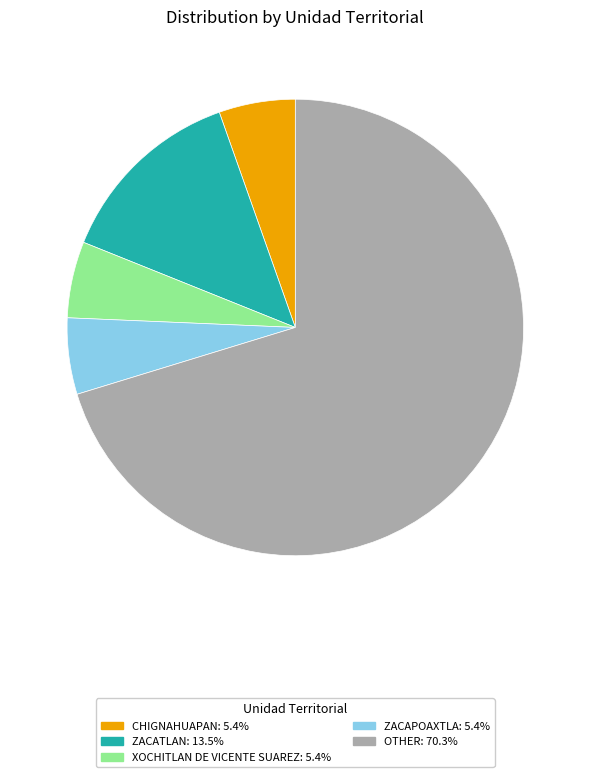

Is there any slice that represents more than half of the pie?

Yes